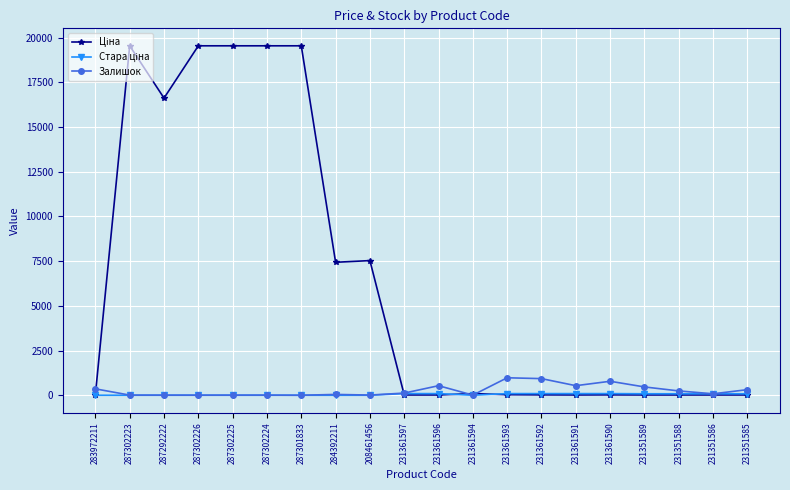

The Залишок series shows 8.0 at 287302223. True or false?

True